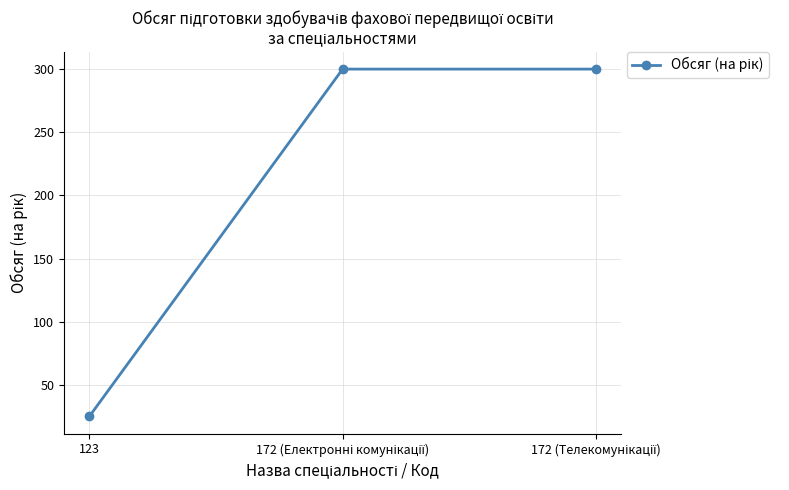

What is the difference between the maximum and minimum values?

275